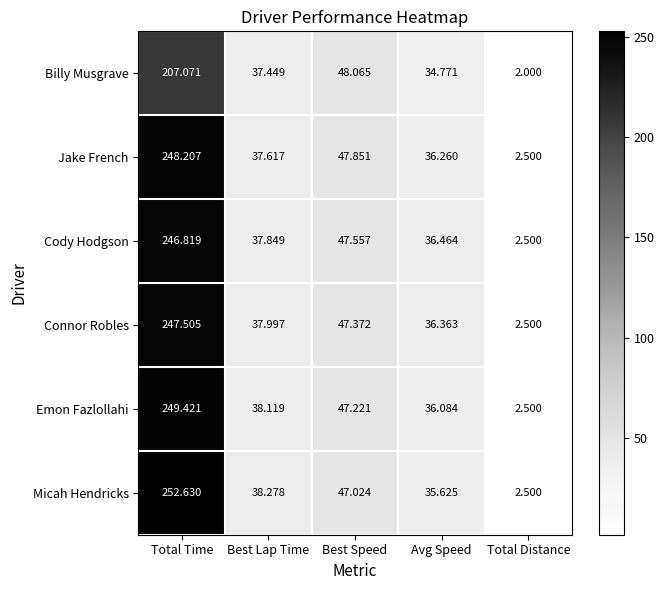

How many data points in Micah Hendricks are above 38?

3